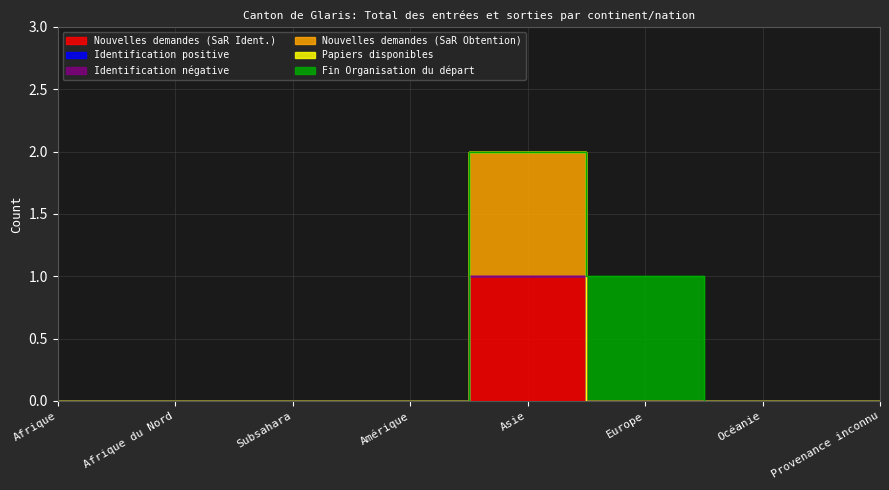

Which series has the widest spread of values?

Nouvelles demandes (SaR Ident.)